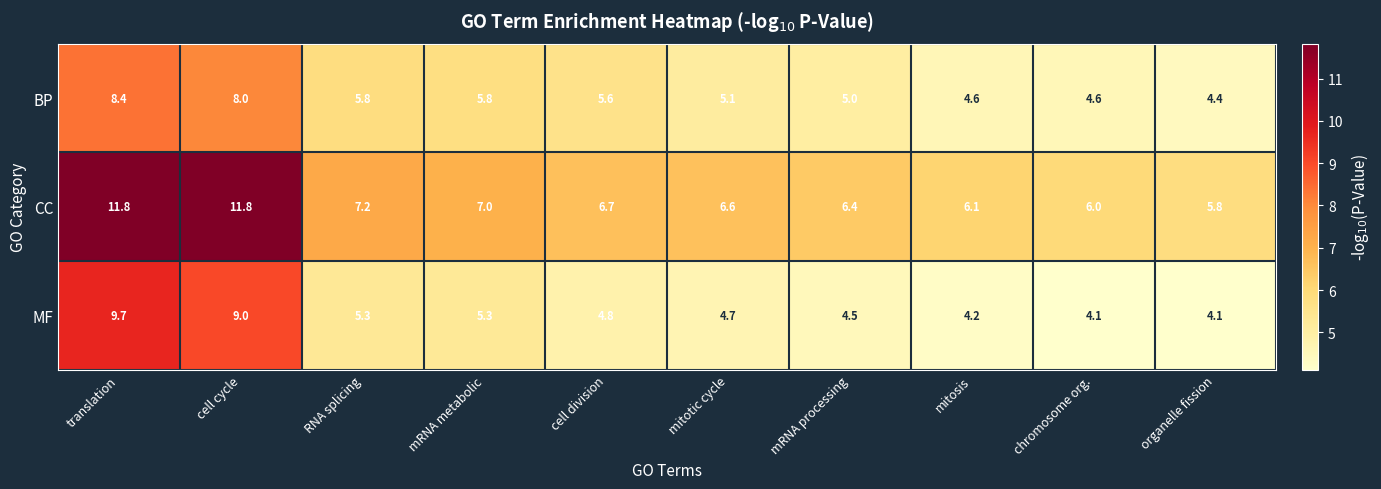

What is the minimum value shown in the chart?

4.1